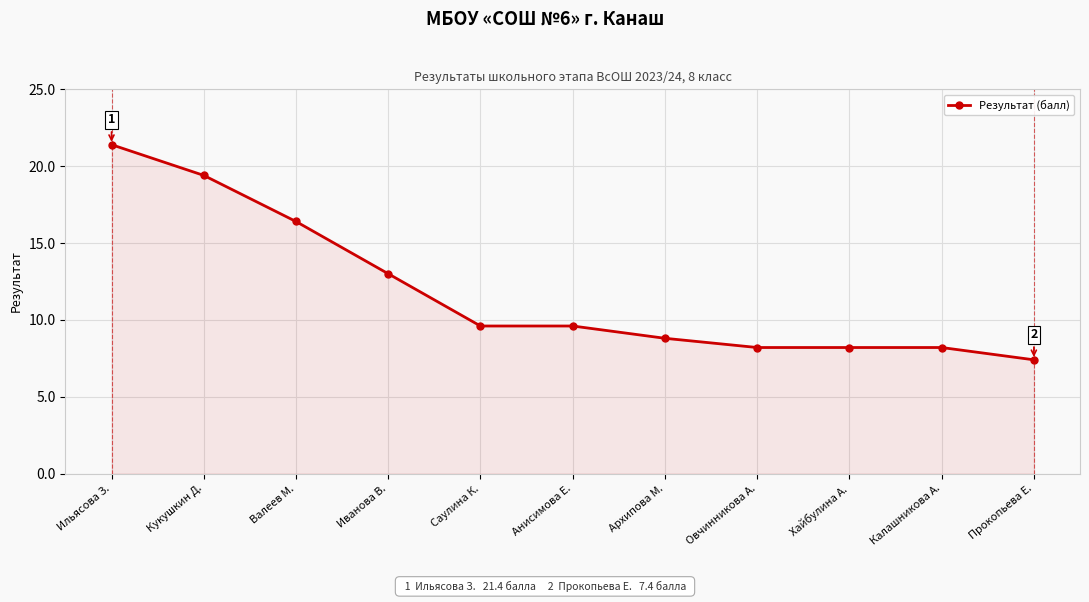

What is the smallest value displayed?

7.4